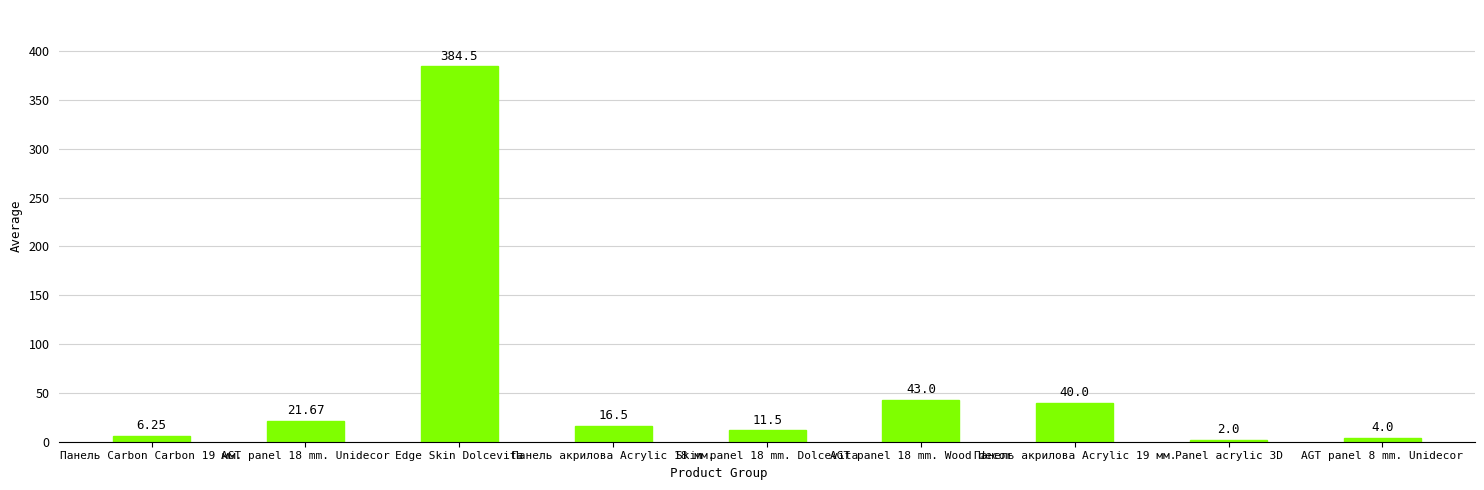

Where is the data nearest to the value 193?

AGT panel 18 mm. Wood decor